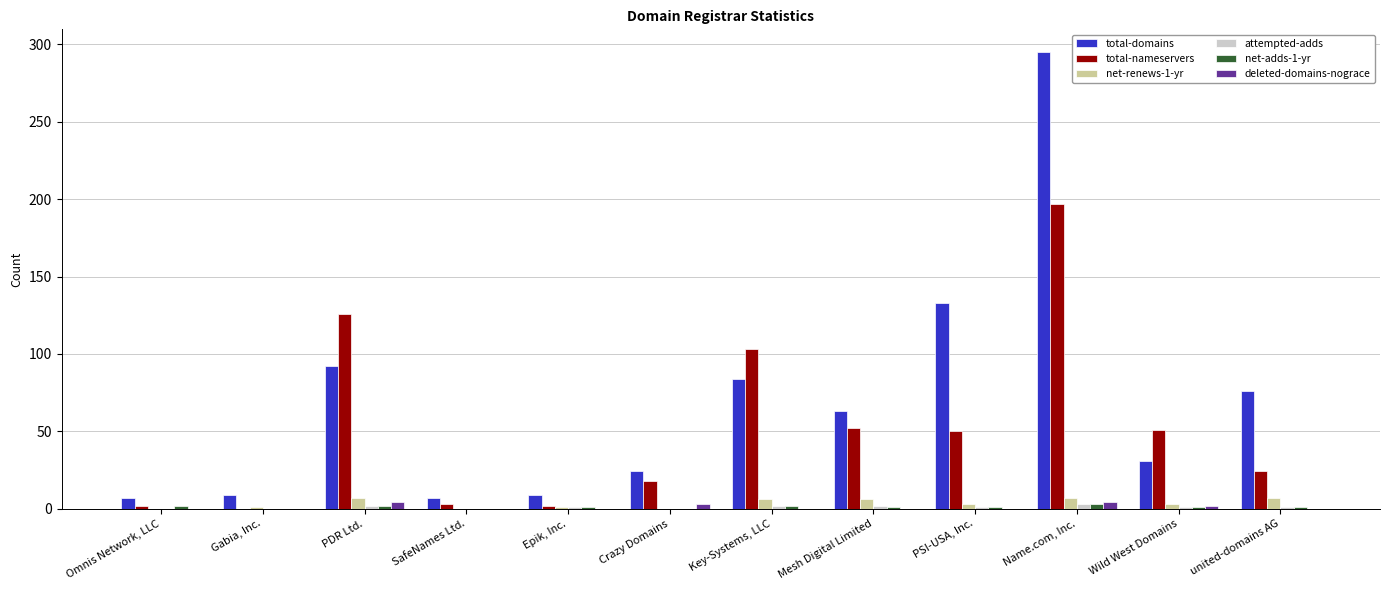

What is the sum of all total-domains values?

830